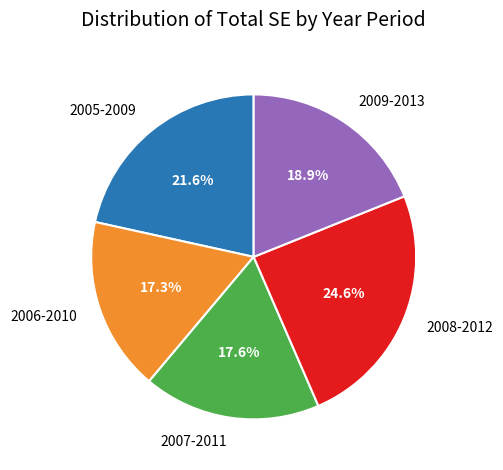

Count the number of slices in the pie.

5